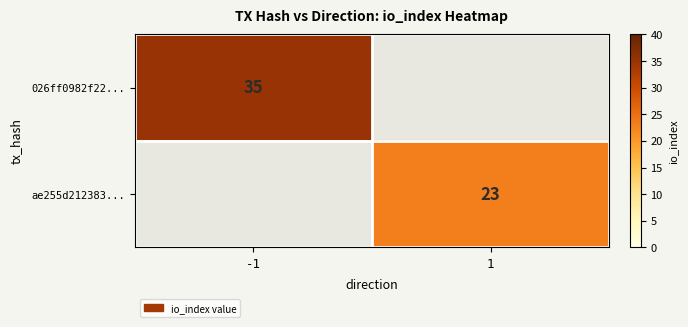

At how many categories does at least one series exceed 31?

1